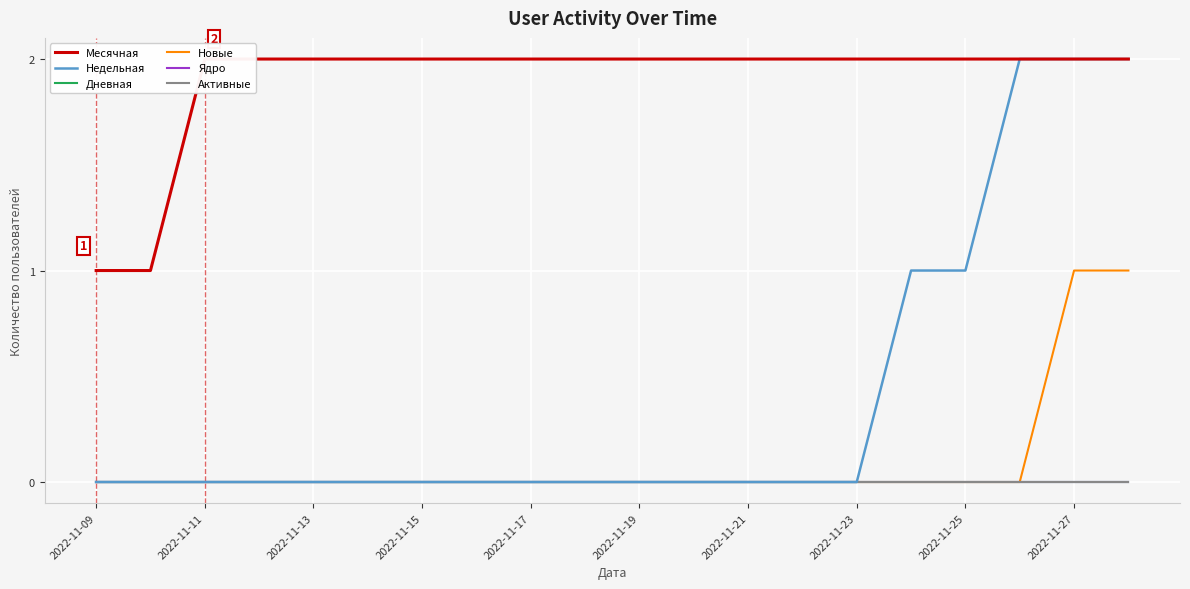

True or false: Недельная and Активные cross at least once.

False